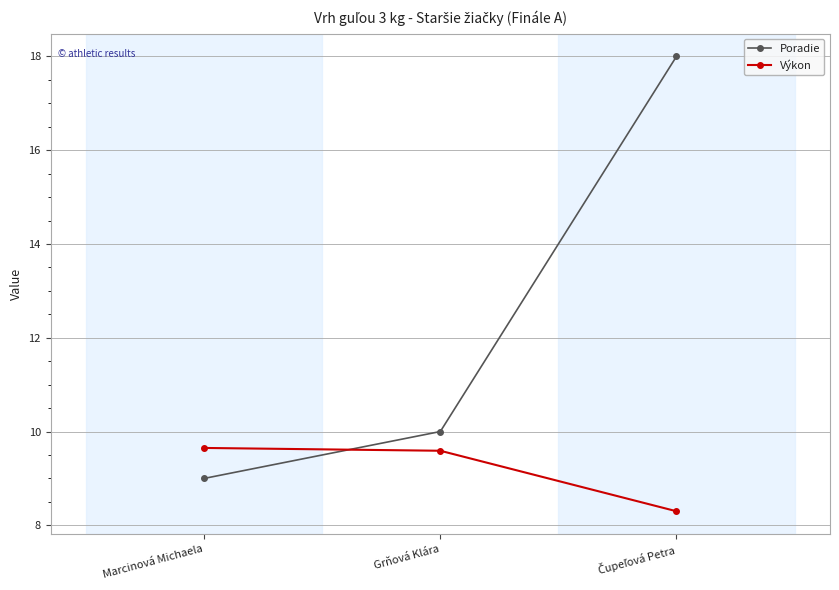

What is the label of the 2nd point from the left?

Grňová Klára